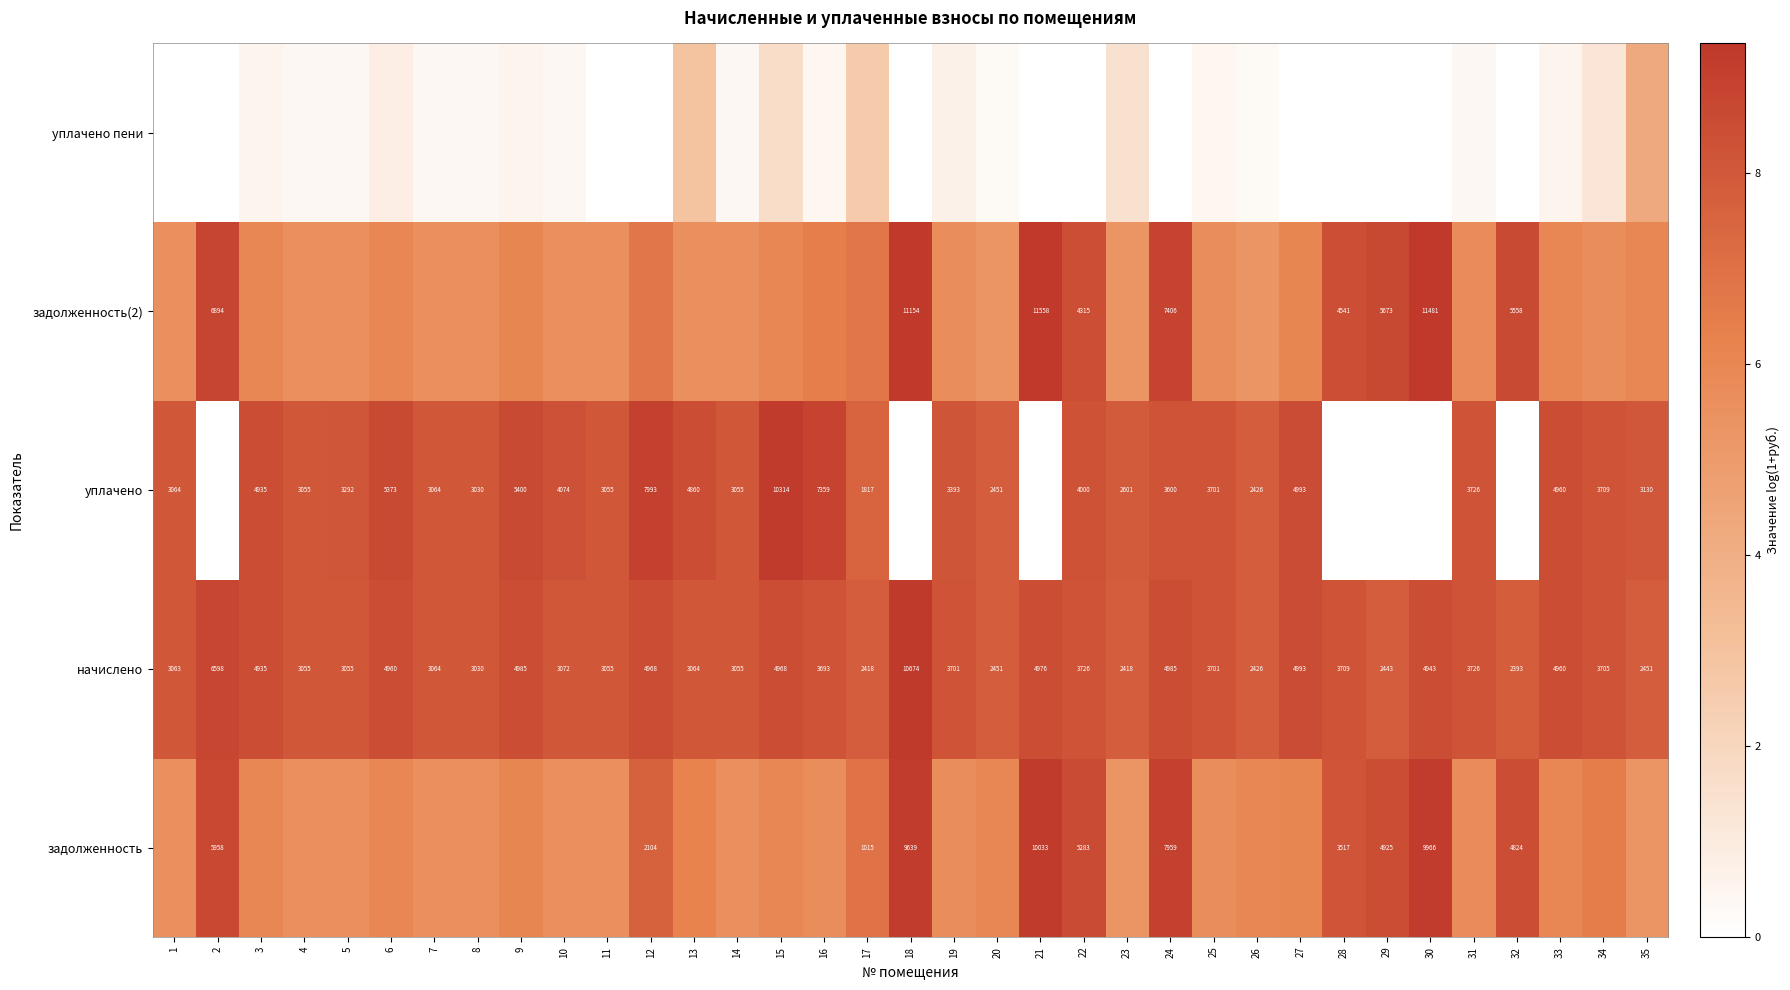

Is the value of начислено at 6 greater than the value of уплачено at 19?

Yes